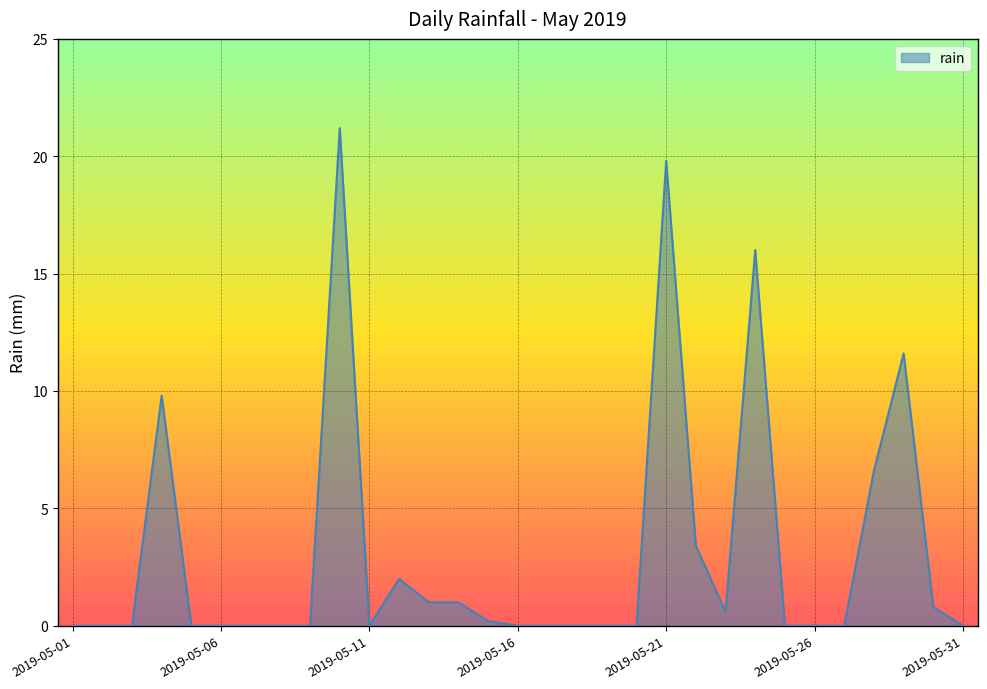

Reading left to right, what are all the values shown in this chart?

0.0	0.0	0.0	9.8	0.0	0.0	0.0	0.0	0.0	21.2	0.0	2.0	1.0	1.0	0.2	0.0	0.0	0.0	0.0	0.0	19.8	3.4	0.6	16.0	0.0	0.0	0.0	6.6	11.6	0.8	0.0